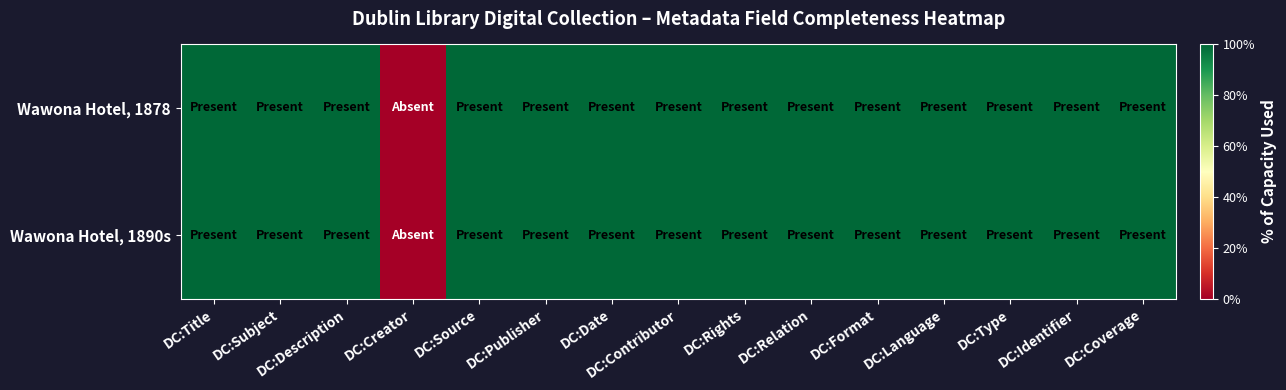

Reading left to right, transcribe all the data shown in this chart.

Wawona Hotel, 1878: DC:Title=1	DC:Subject=1	DC:Description=1	DC:Creator=0	DC:Source=1	DC:Publisher=1	DC:Date=1	DC:Contributor=1	DC:Rights=1	DC:Relation=1	DC:Format=1	DC:Language=1	DC:Type=1	DC:Identifier=1	DC:Coverage=1
Wawona Hotel, 1890s: DC:Title=1	DC:Subject=1	DC:Description=1	DC:Creator=0	DC:Source=1	DC:Publisher=1	DC:Date=1	DC:Contributor=1	DC:Rights=1	DC:Relation=1	DC:Format=1	DC:Language=1	DC:Type=1	DC:Identifier=1	DC:Coverage=1